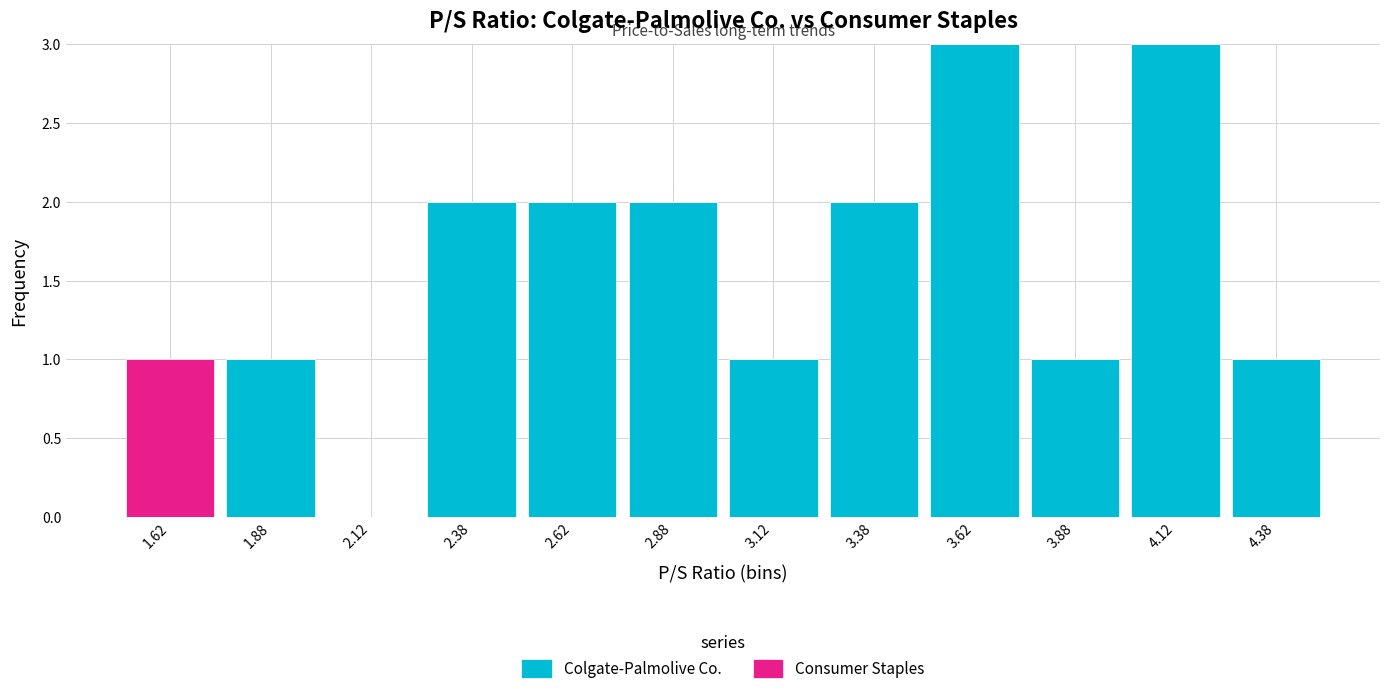

What is the total height of the stacked bar covering 4.25 to 4.50 on the x-axis? The values are not printed on the chart, so give them approximately, as read against the axis.

1